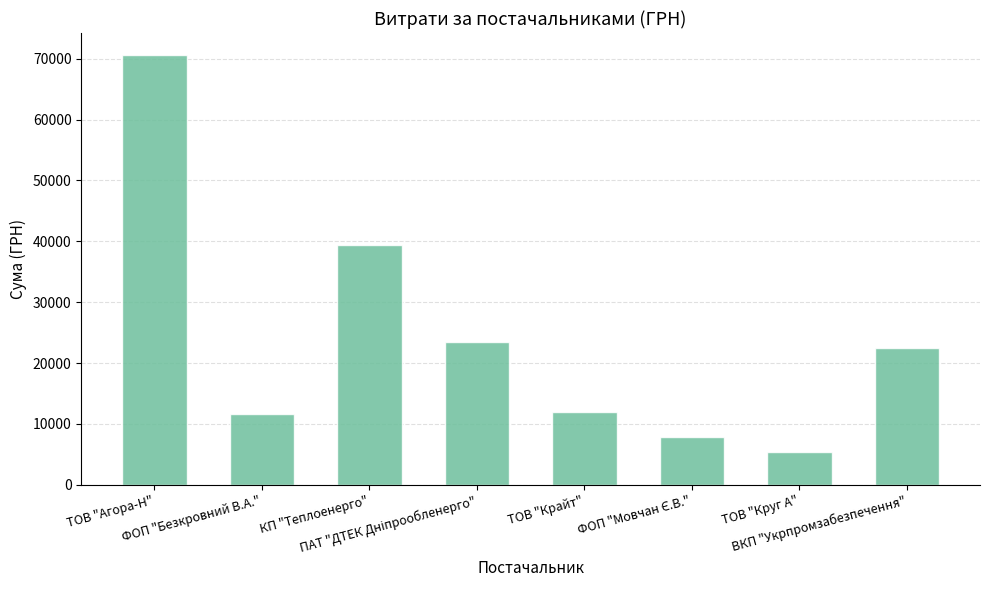

What is the sum of all values?

192756.6